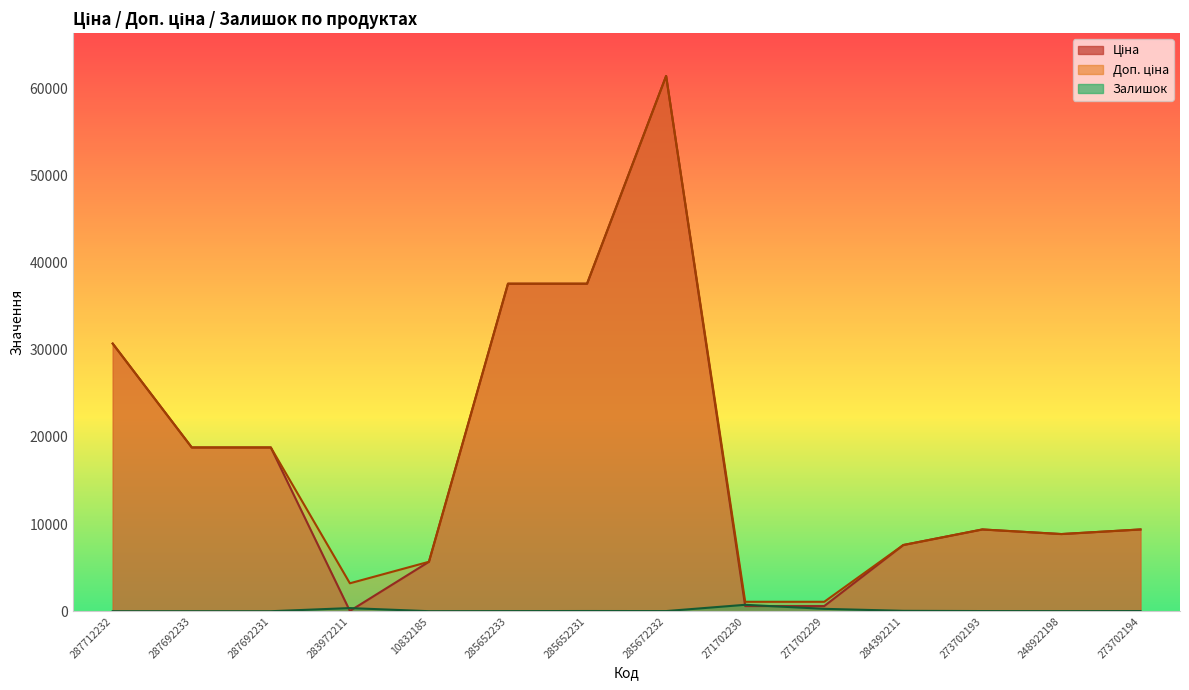

Where is the first local minimum for Доп. ціна?

283972211